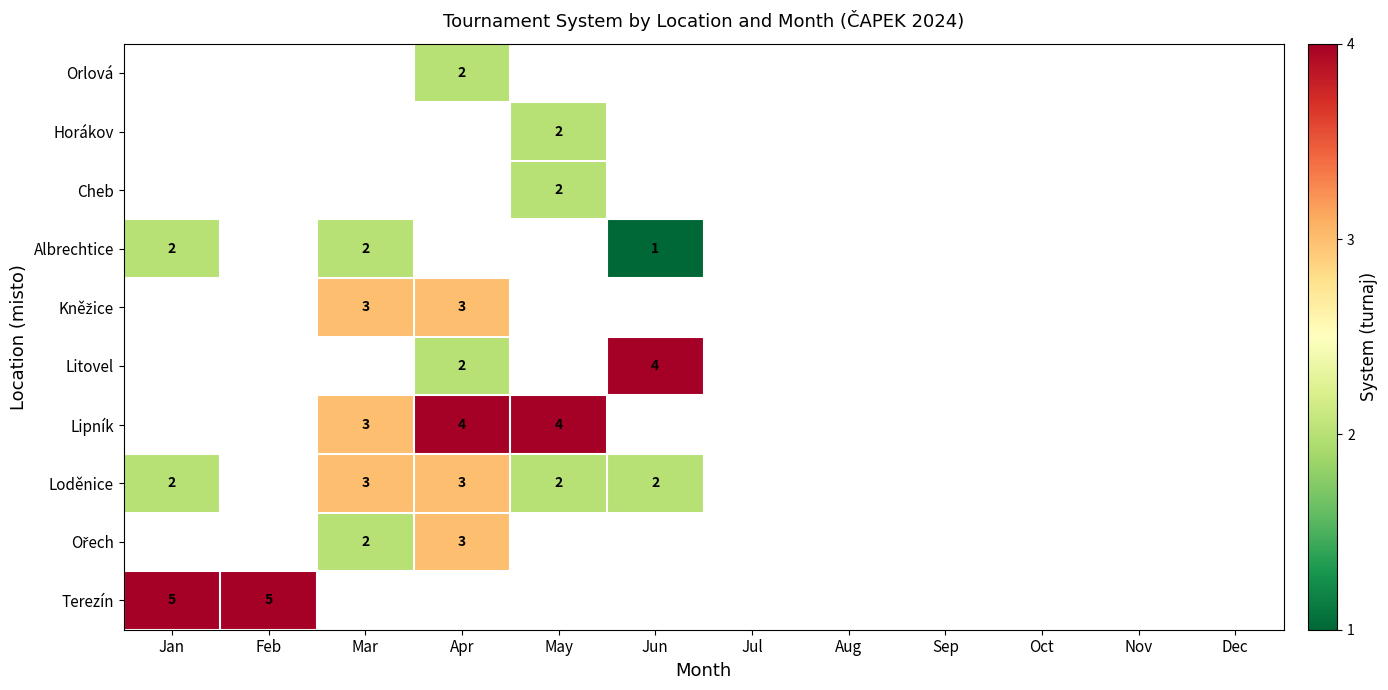

The value of Loděnice at Apr is 3. True or false?

True